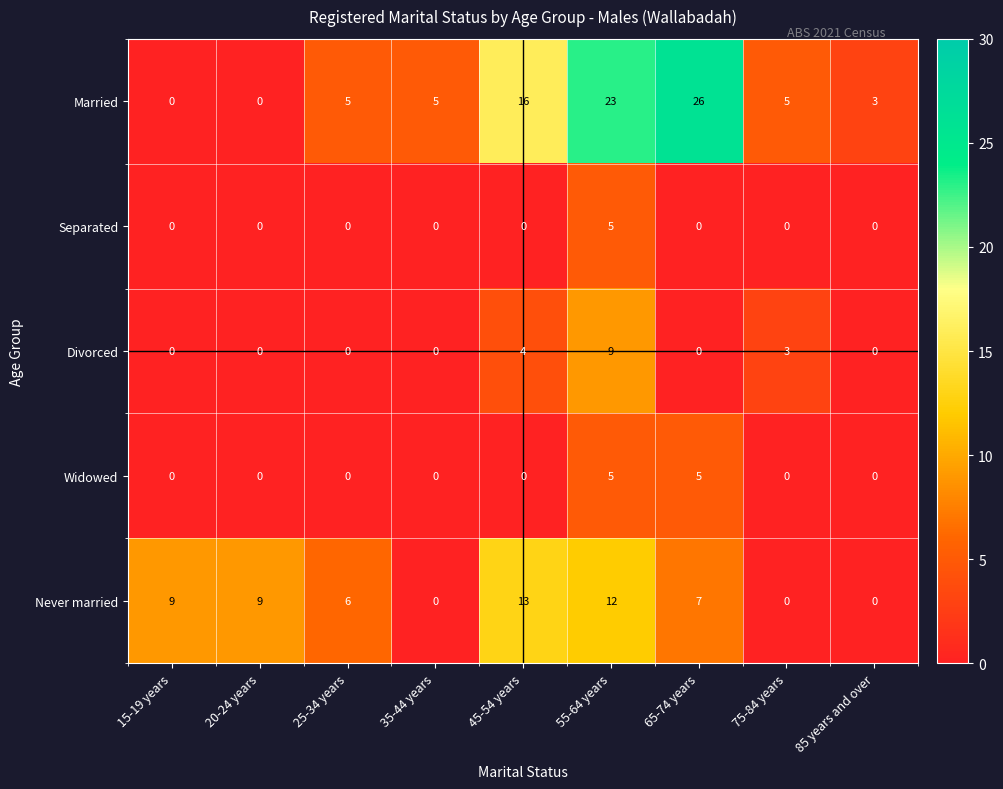

Count the Divorced values in the range 0 to 3.

7